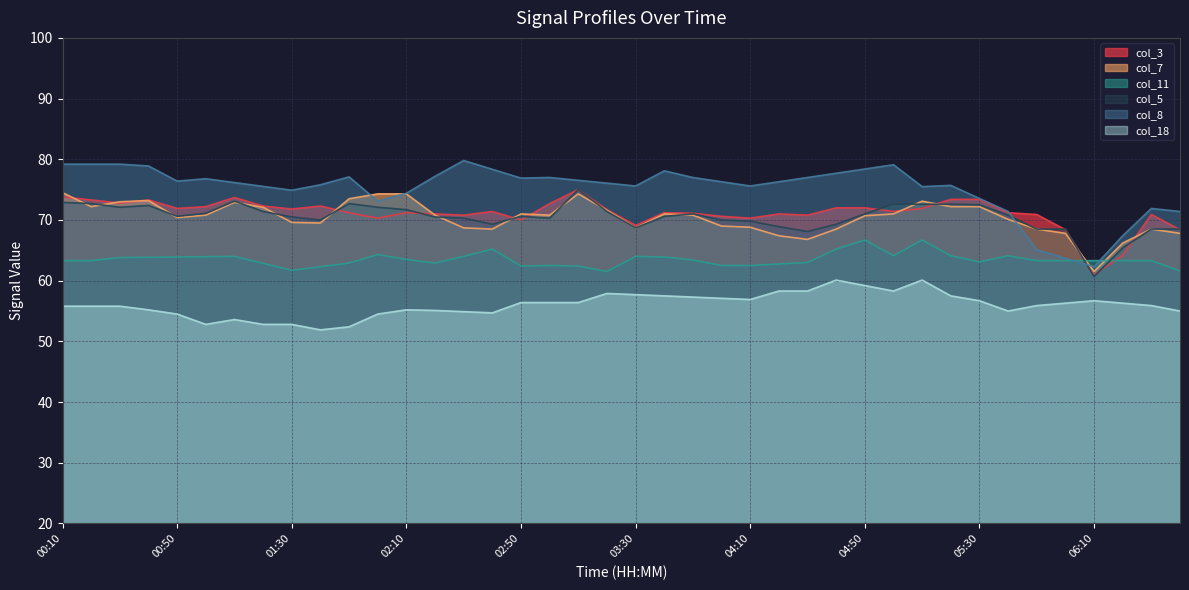

True or false: col_7 has a value of 70.8 at 03:00.

True